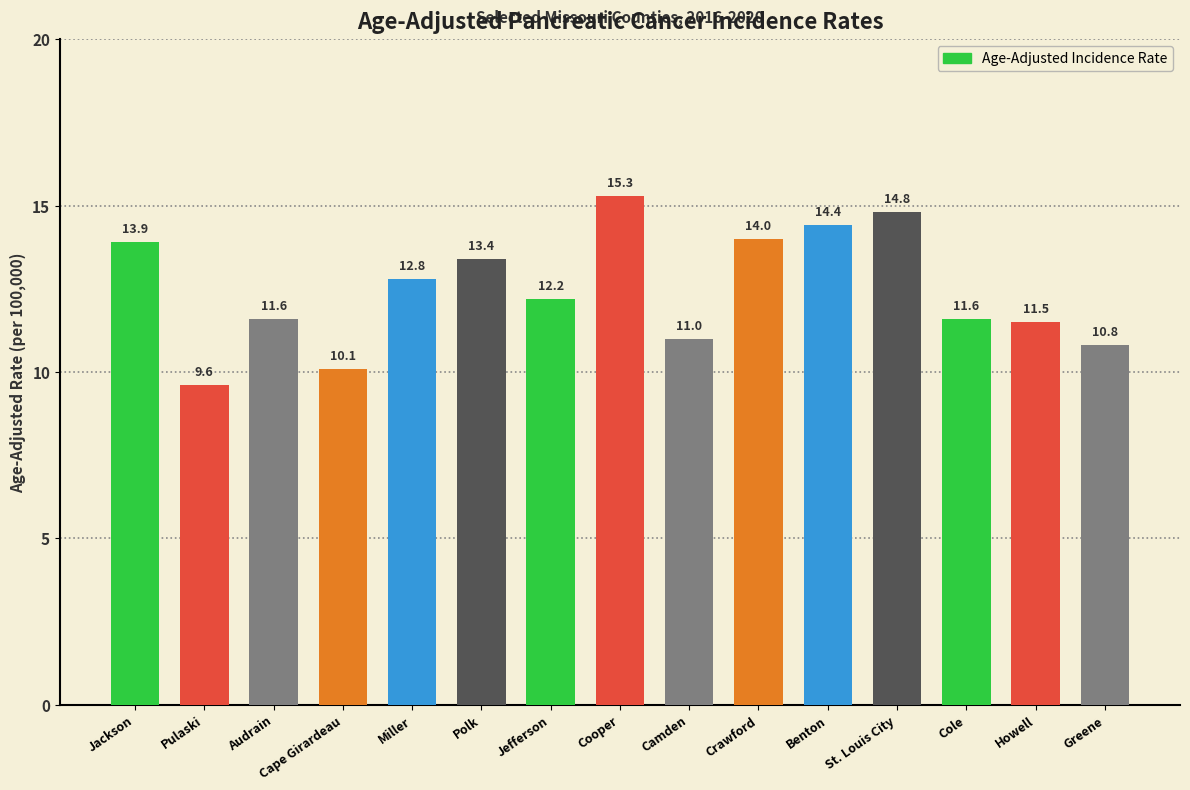

What is the label of the 14th bar from the right?

Pulaski